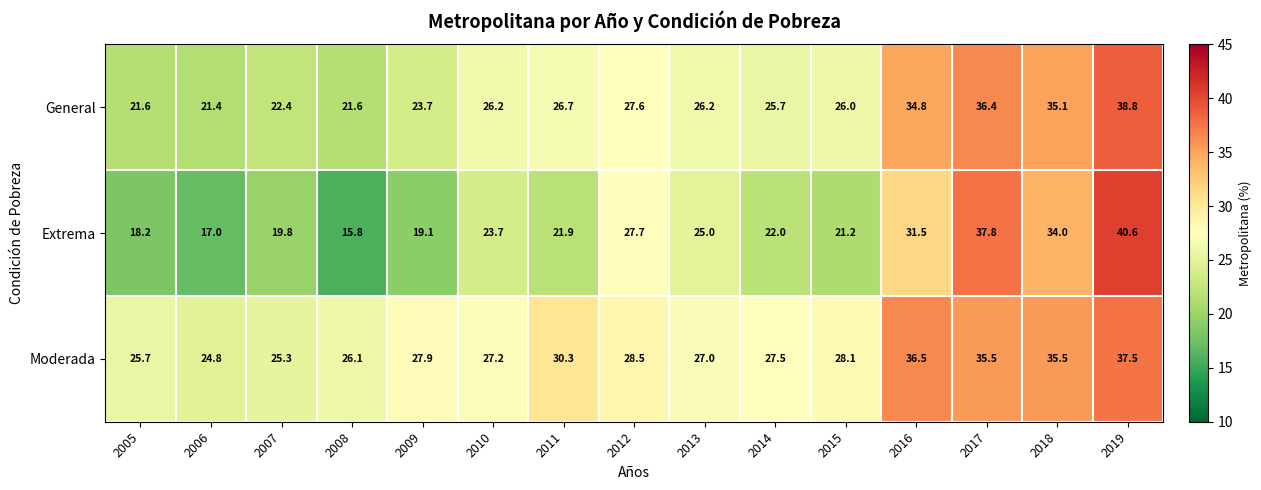

Where is Moderada nearest to the value 31?

2011